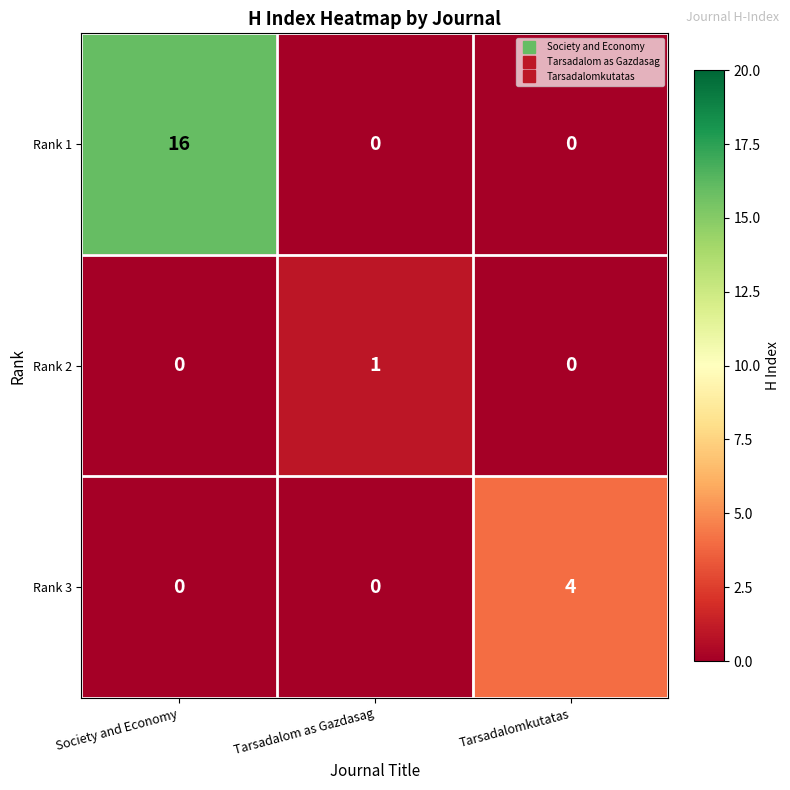

Rank the series by their average value, from highest to lowest.

Rank 1, Rank 3, Rank 2